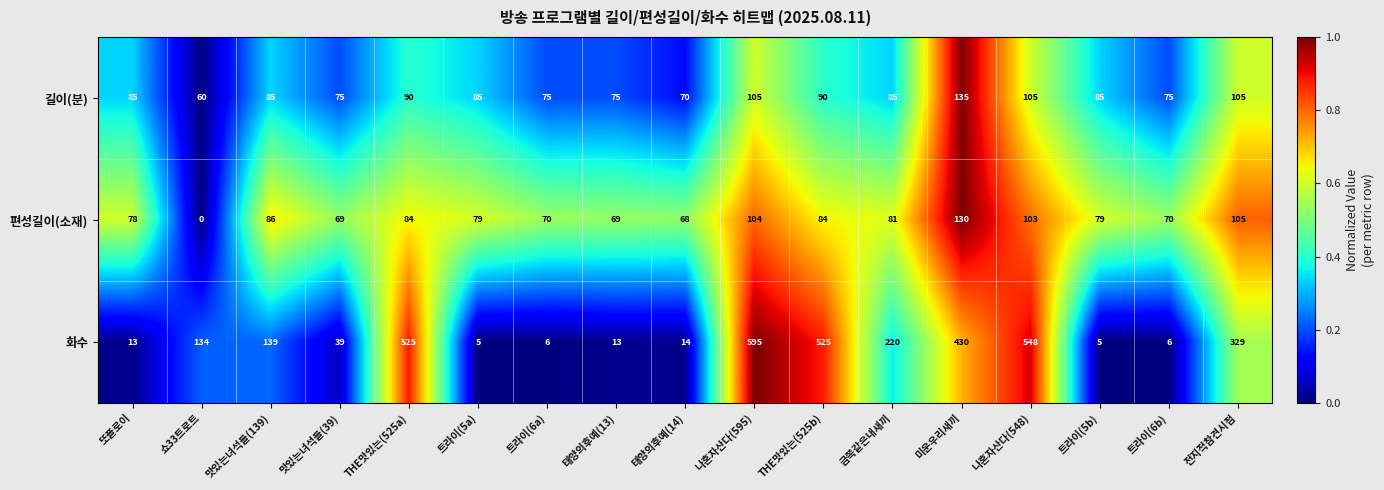

How many distinct data groups are displayed?

3